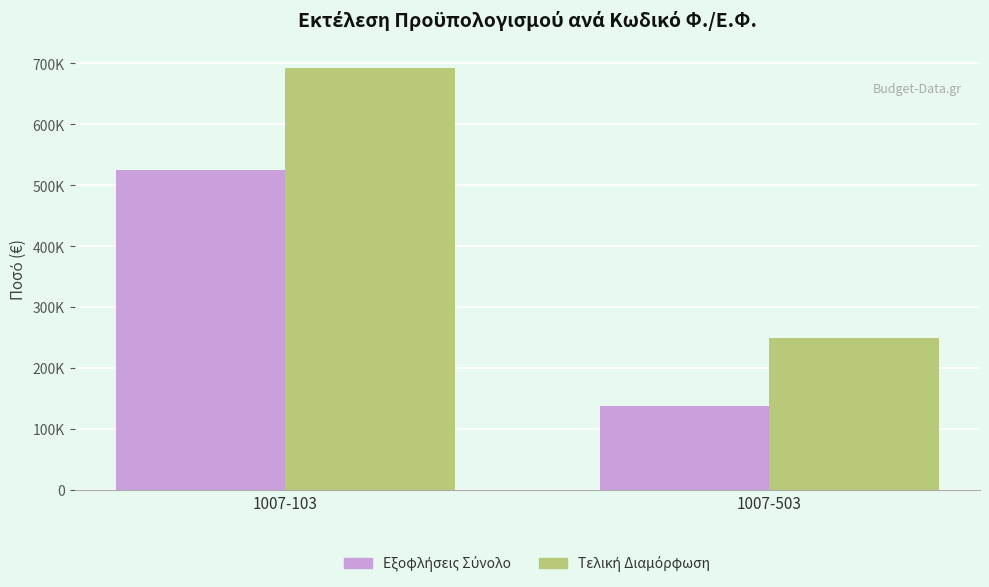

Is it true that Τελική Διαμόρφωση equals 250000.0 at 1007-503?

True